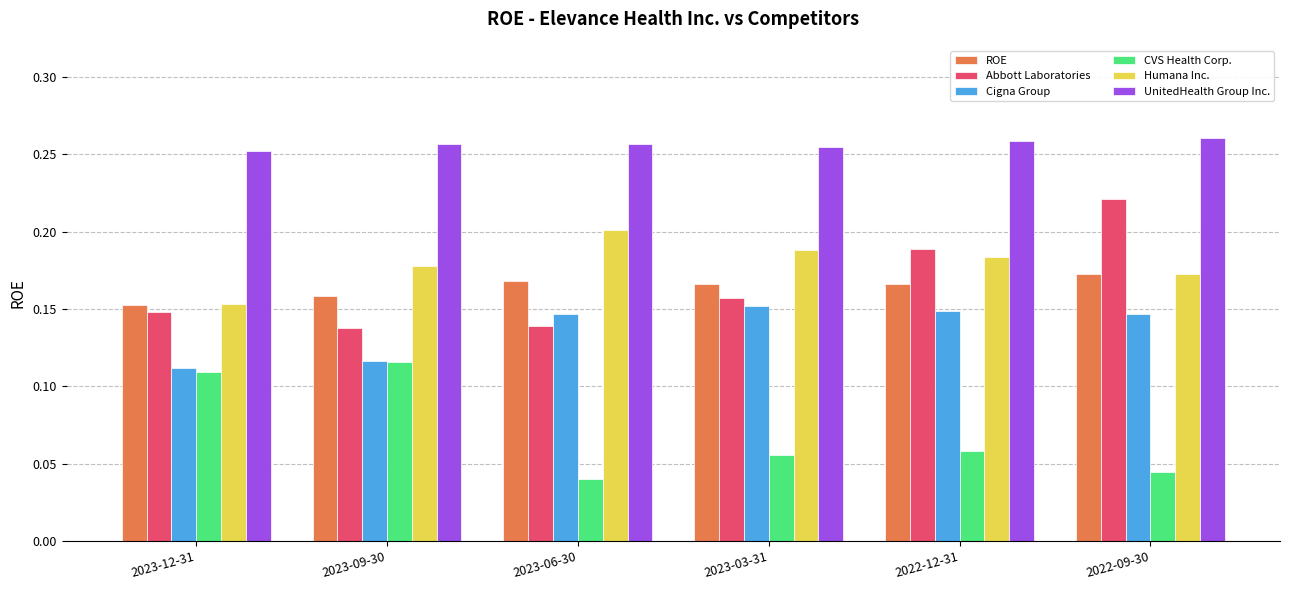

The value of Cigna Group at 2022-09-30 is 0.0. True or false?

False